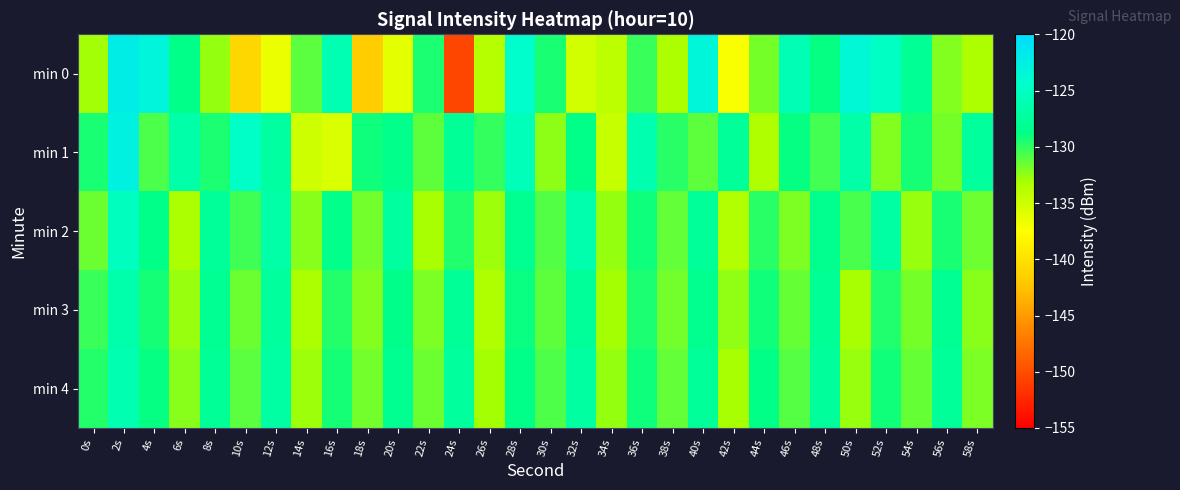

Reading left to right, extract all data points from this chart.

min 0: 0s=-133.0	2s=-122.1	4s=-123.2	6s=-128.7	8s=-132.6	10s=-140.9	12s=-136.5	14s=-131.1	16s=-126.0	18s=-141.7	20s=-136.1	22s=-129.4	24s=-150.4	26s=-133.7	28s=-124.3	30s=-129.4	32s=-135.2	34s=-134.1	36s=-130.2	38s=-133.3	40s=-123.3	42s=-137.2	44s=-131.8	46s=-125.9	48s=-128.9	50s=-123.6	52s=-124.9	54s=-127.9	56s=-132.2	58s=-133.3
min 1: 0s=-129.4	2s=-122.6	4s=-130.7	6s=-126.6	8s=-129.4	10s=-124.7	12s=-127.2	14s=-135.0	16s=-135.6	18s=-129.1	20s=-128.5	22s=-131.2	24s=-127.8	26s=-130.1	28s=-125.6	30s=-132.4	32s=-128.7	34s=-134.5	36s=-126.3	38s=-129.8	40s=-131.2	42s=-127.6	44s=-133.4	46s=-128.9	48s=-130.5	50s=-126.7	52s=-132.1	54s=-129.3	56s=-131.8	58s=-127.4
min 2: 0s=-131.5	2s=-125.3	4s=-128.7	6s=-133.2	8s=-127.6	10s=-130.4	12s=-126.8	14s=-132.3	16s=-128.5	18s=-131.7	20s=-127.3	22s=-133.1	24s=-129.6	26s=-132.8	28s=-128.2	30s=-130.9	32s=-126.4	34s=-132.6	36s=-129.1	38s=-131.3	40s=-127.7	42s=-133.5	44s=-129.8	46s=-132.0	48s=-128.4	50s=-130.6	52s=-127.0	54s=-132.7	56s=-129.4	58s=-131.6
min 3: 0s=-130.2	2s=-126.5	4s=-129.3	6s=-132.7	8s=-128.1	10s=-131.5	12s=-127.4	14s=-133.2	16s=-129.7	18s=-132.1	20s=-128.6	22s=-131.9	24s=-127.8	26s=-133.4	28s=-129.0	30s=-131.2	32s=-127.6	34s=-133.0	36s=-129.5	38s=-131.7	40s=-128.3	42s=-132.5	44s=-129.2	46s=-131.4	48s=-127.9	50s=-133.1	52s=-129.6	54s=-131.8	56s=-128.0	58s=-132.3
min 4: 0s=-129.7	2s=-126.1	4s=-128.9	6s=-132.3	8s=-127.8	10s=-131.1	12s=-127.0	14s=-132.8	16s=-129.3	18s=-131.7	20s=-128.2	22s=-131.5	24s=-127.4	26s=-133.0	28s=-128.7	30s=-130.8	32s=-127.2	34s=-132.6	36s=-129.1	38s=-131.3	40s=-127.7	42s=-133.1	44s=-128.8	46s=-131.0	48s=-127.5	50s=-132.7	52s=-129.2	54s=-131.4	56s=-127.6	58s=-131.9